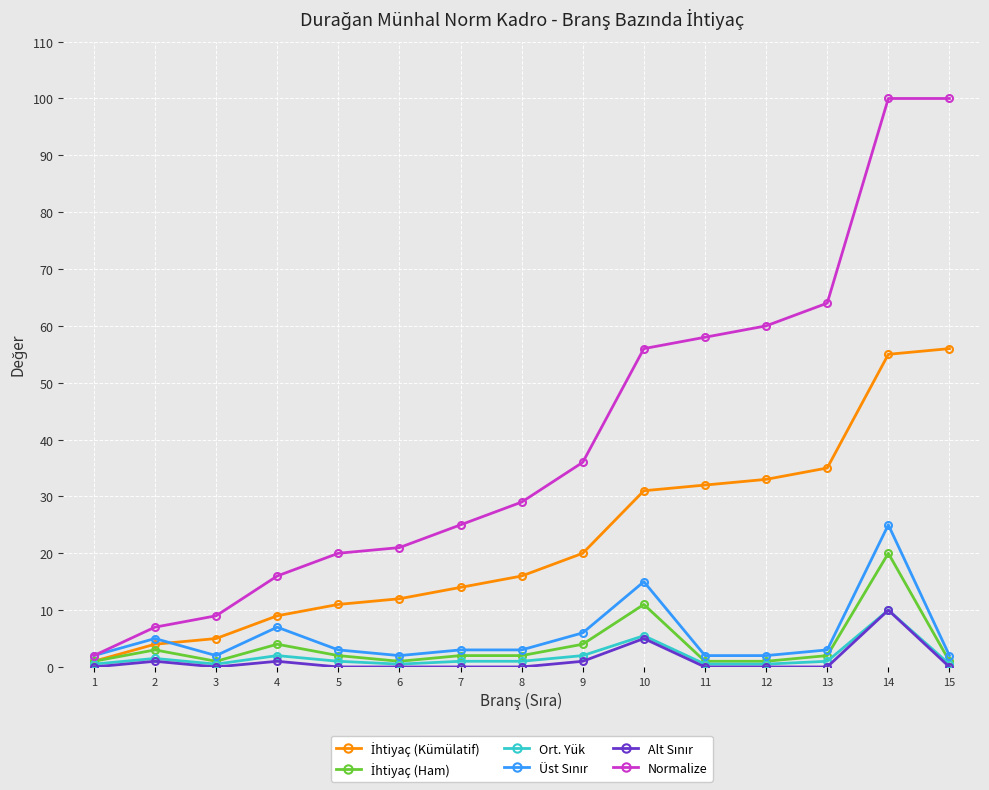

The value of Normalize at 9 is 24.7. True or false?

False